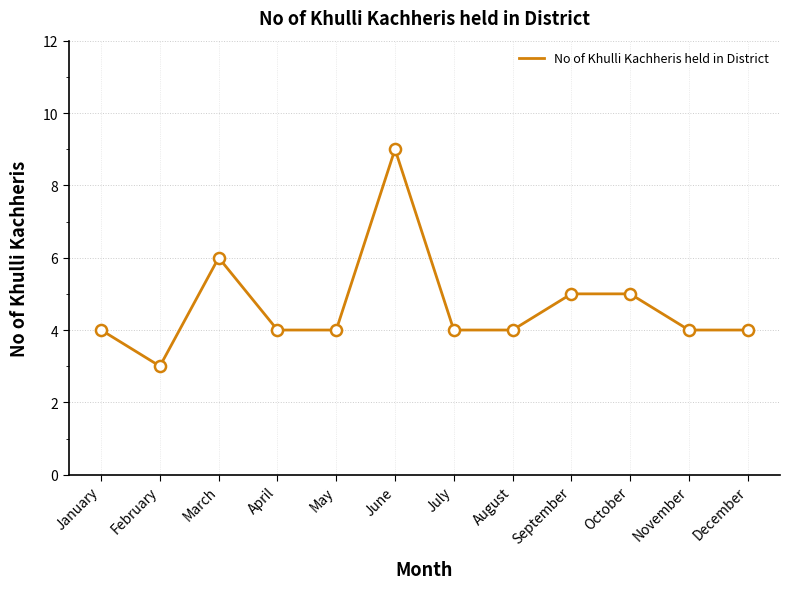

Approximately how many times larger is the value at August compared to November?

1.0